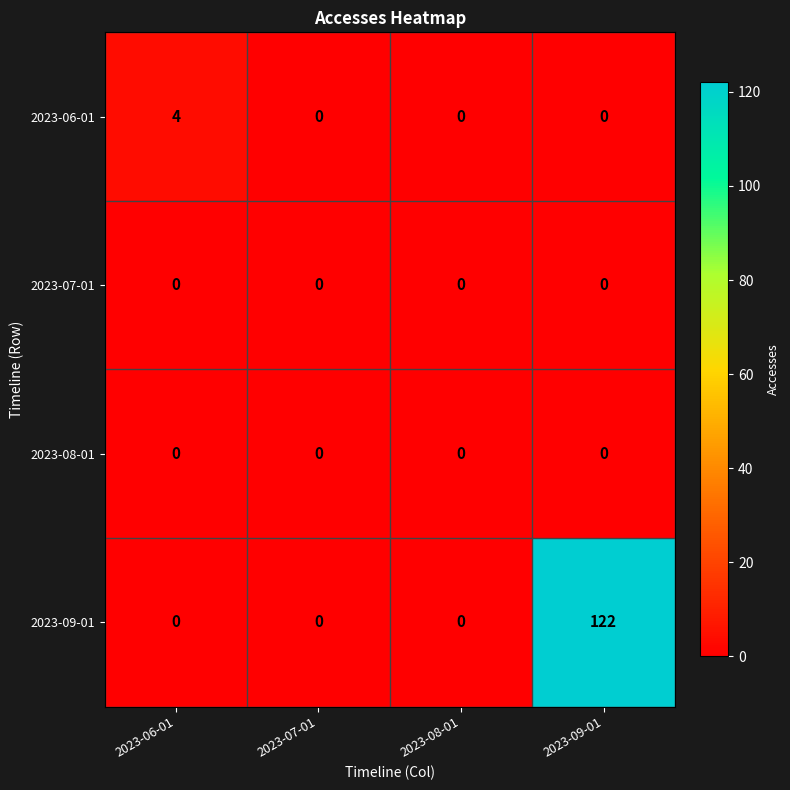

What is the difference between the maximum and second lowest values in the 2023-06-01 series?

4